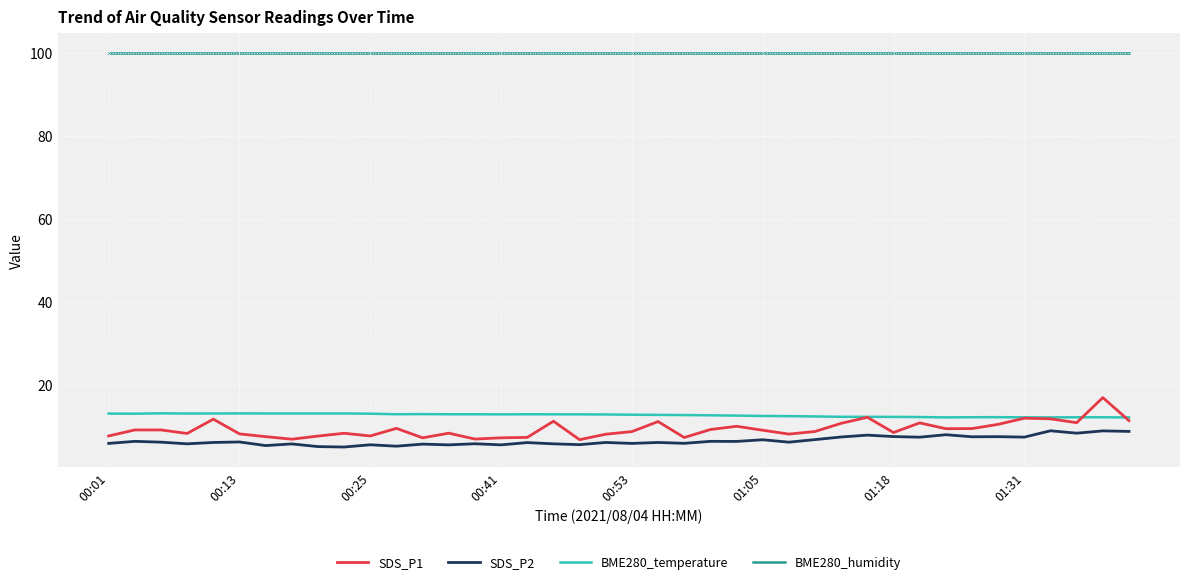

Which series has the largest total across all categories?

BME280_humidity